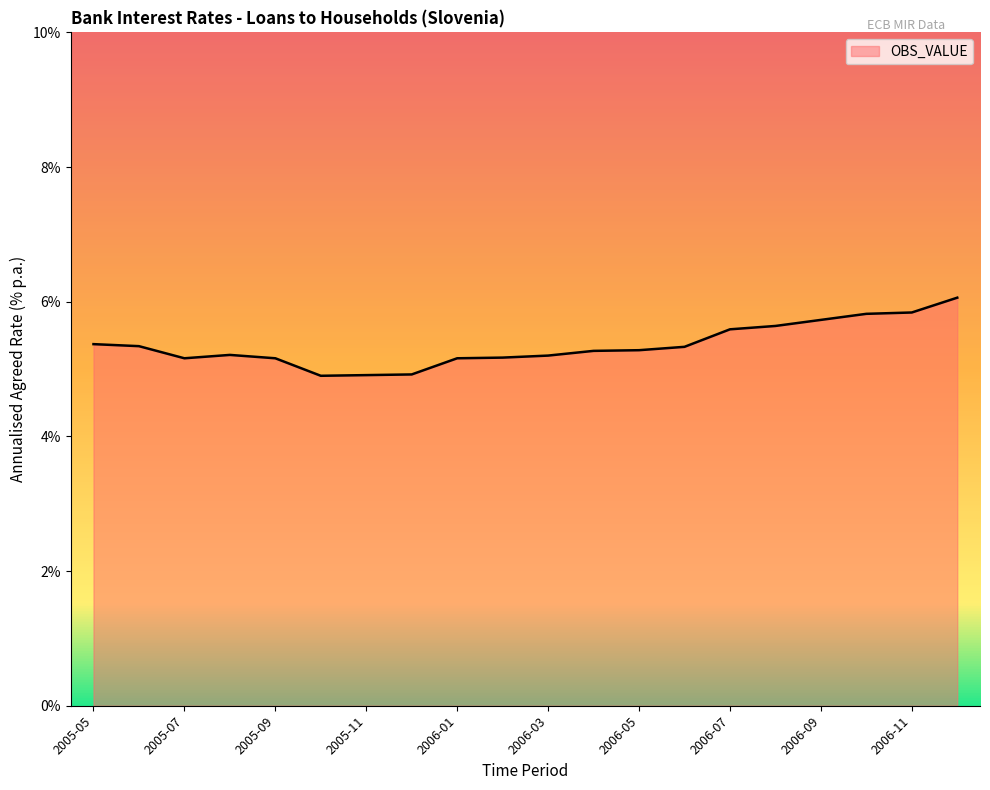

What is the smallest value displayed?

4.9